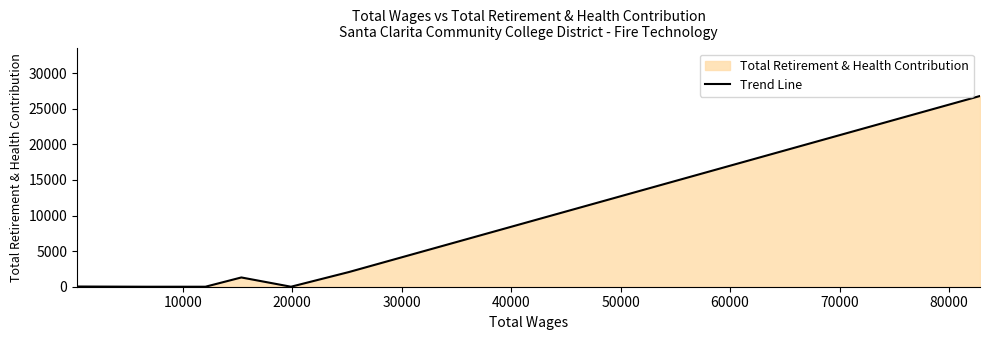

What is the average value?

3775